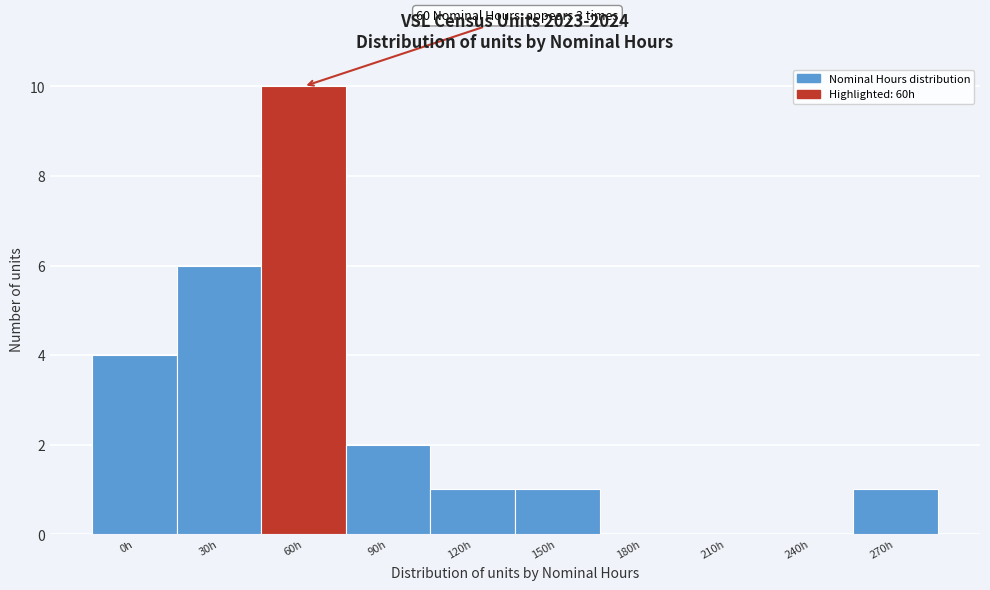

Reading right to left, extract all data points from this chart.

270h=1	240h=0	210h=0	180h=0	150h=1	120h=1	90h=2	60h=10	30h=6	0h=4